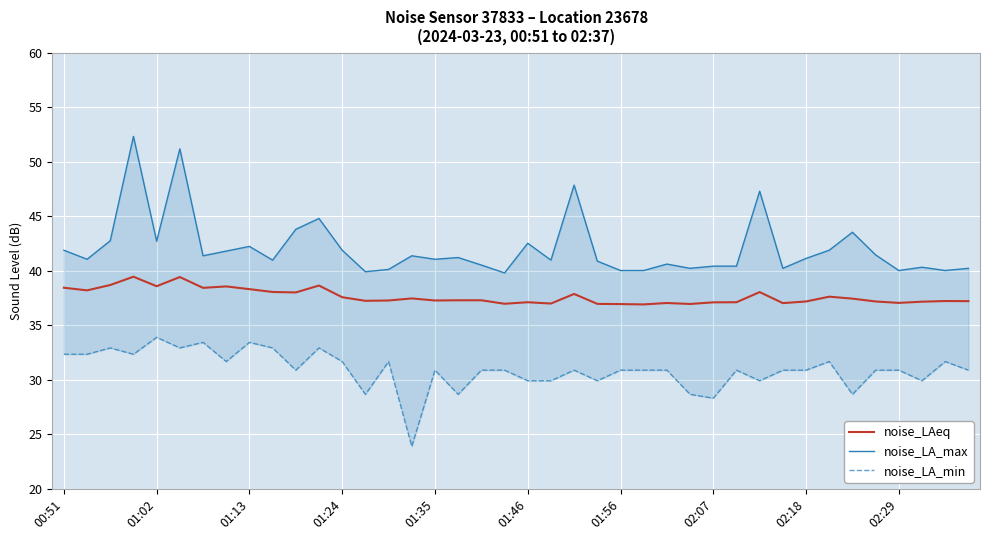

True or false: noise_LAeq and noise_LA_max intersect in this chart.

False